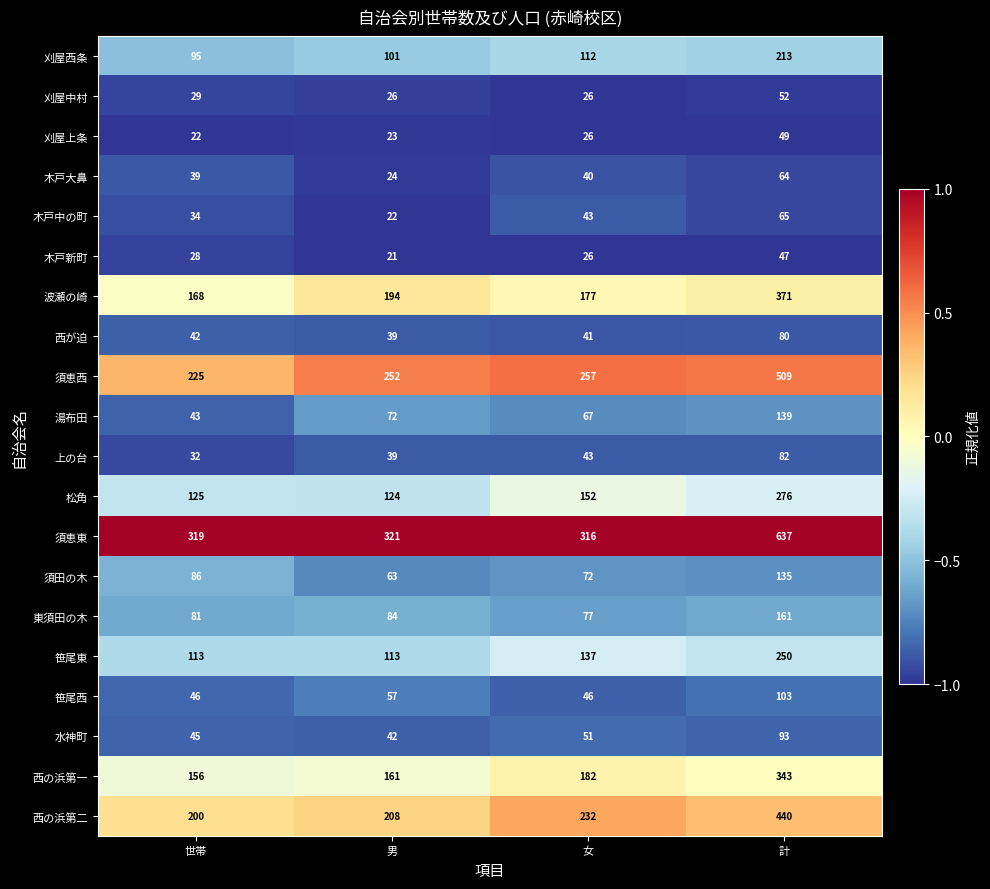

Which series has the widest spread of values?

須恵東